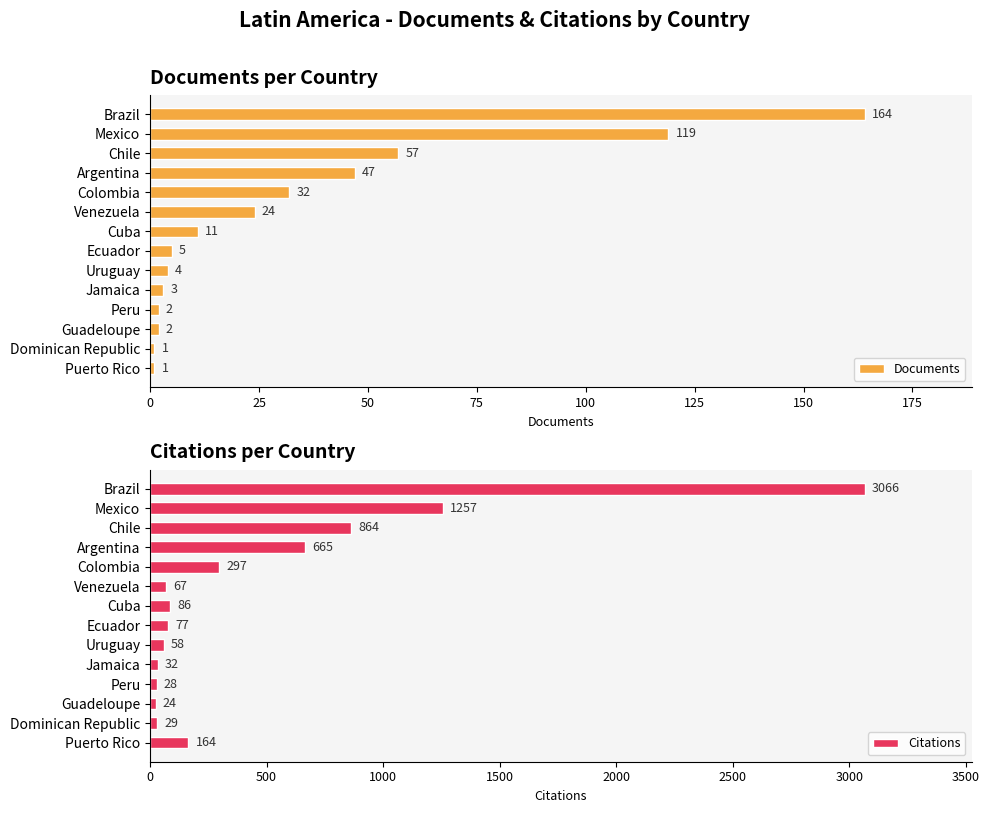

True or false: Documents has a value of 1 at Puerto Rico.

True